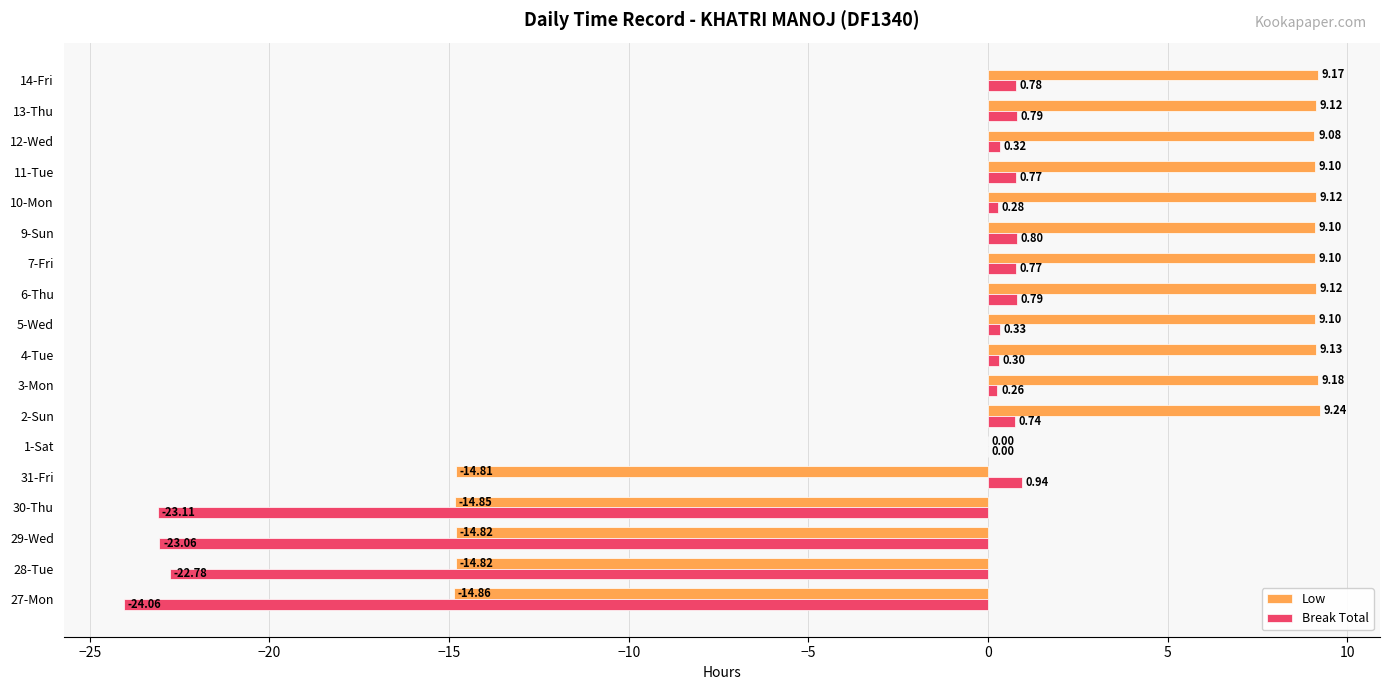

Which series has the largest total across all categories?

Low